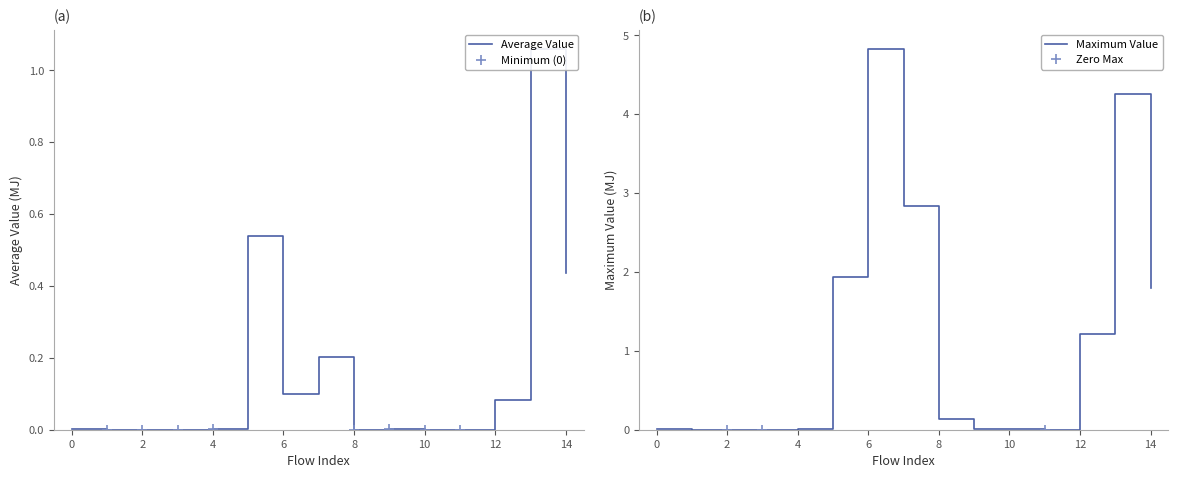

True or false: Maximum and Average Value intersect in this chart.

False